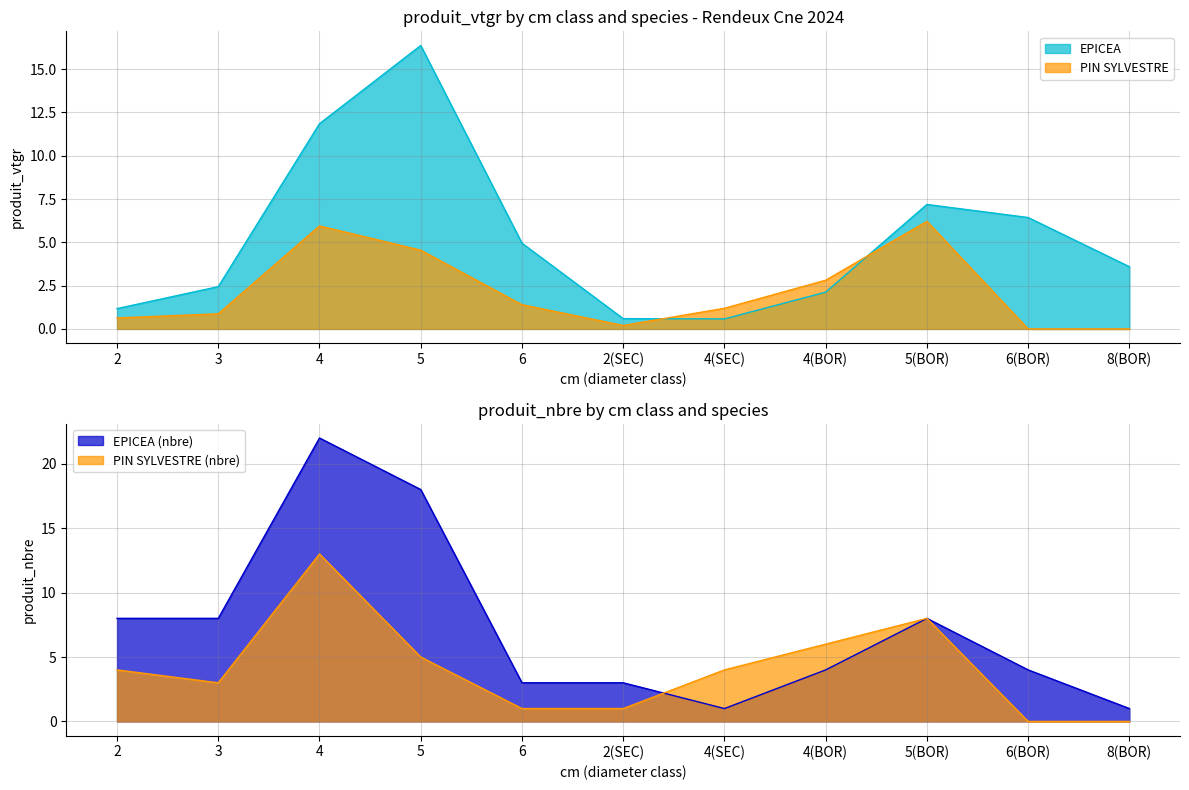

What is the greatest value displayed?

16.4